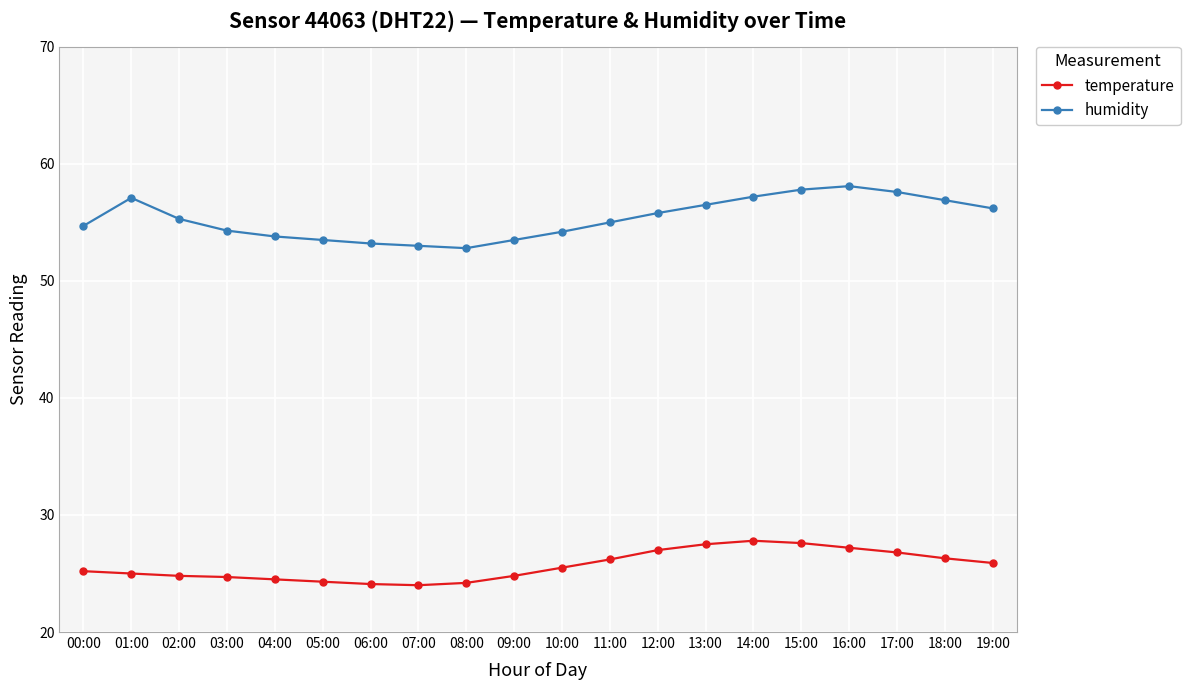

What is the difference between the humidity values at 19:00 and 16:00?

1.9